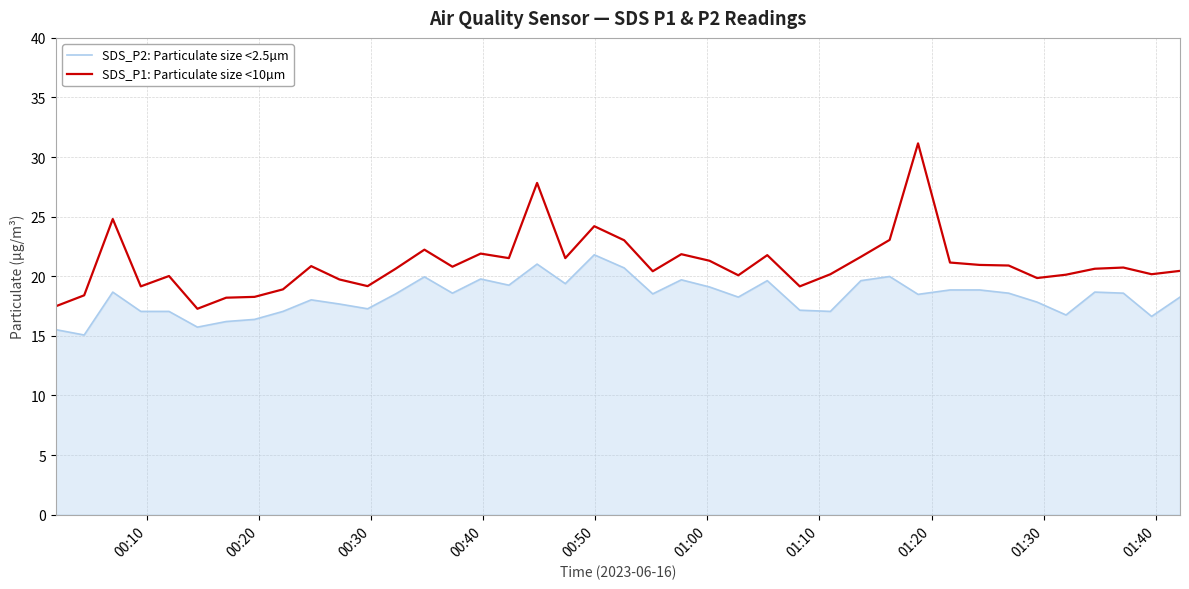

What is the average value of the SDS_P2: Particulate size <2.5µm series?

18.3